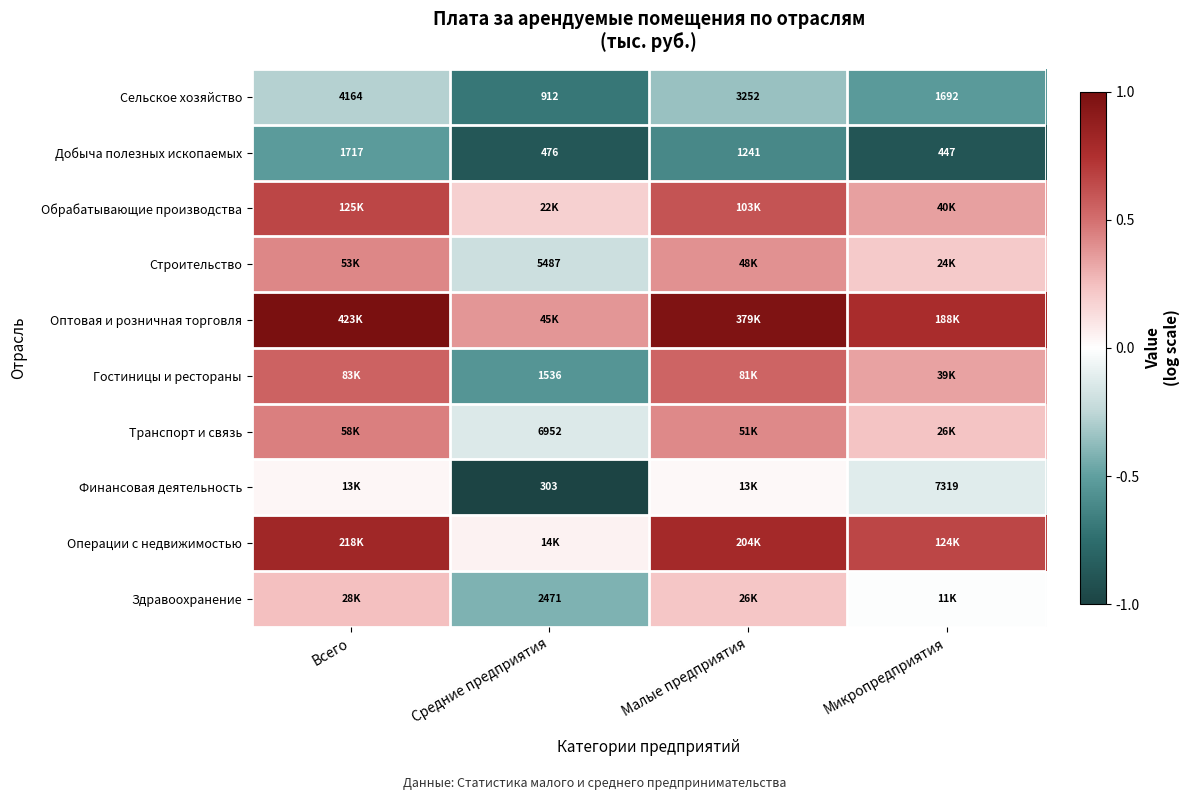

Rank the categories by Сельское хозяйство value from highest to lowest.

Всего, Малые предприятия, Микропредприятия, Средние предприятия